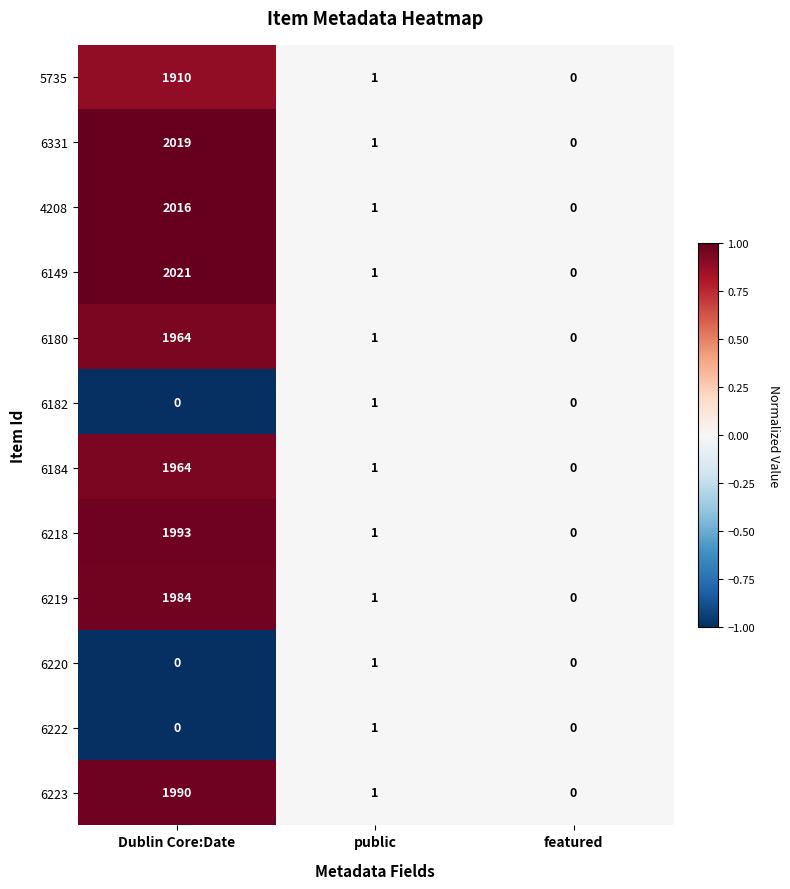

What is the greatest value displayed?

2021